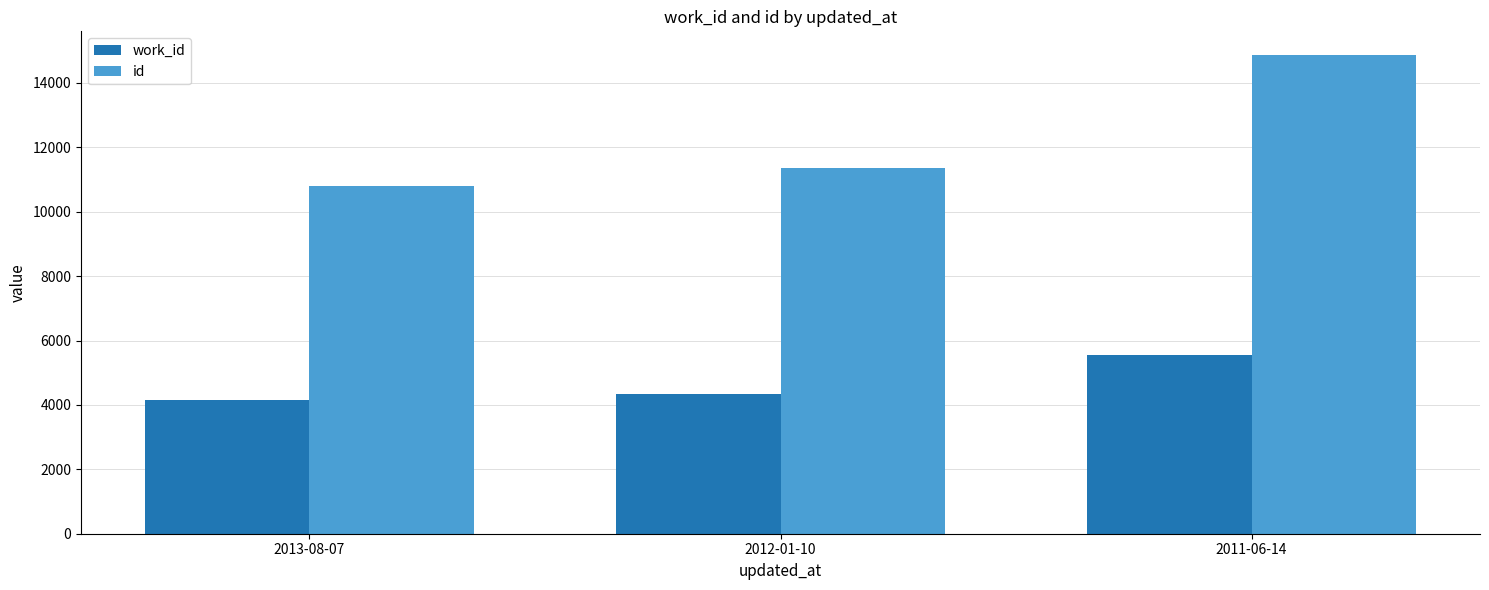

What is the difference between the second highest and minimum values in the work_id series?

172